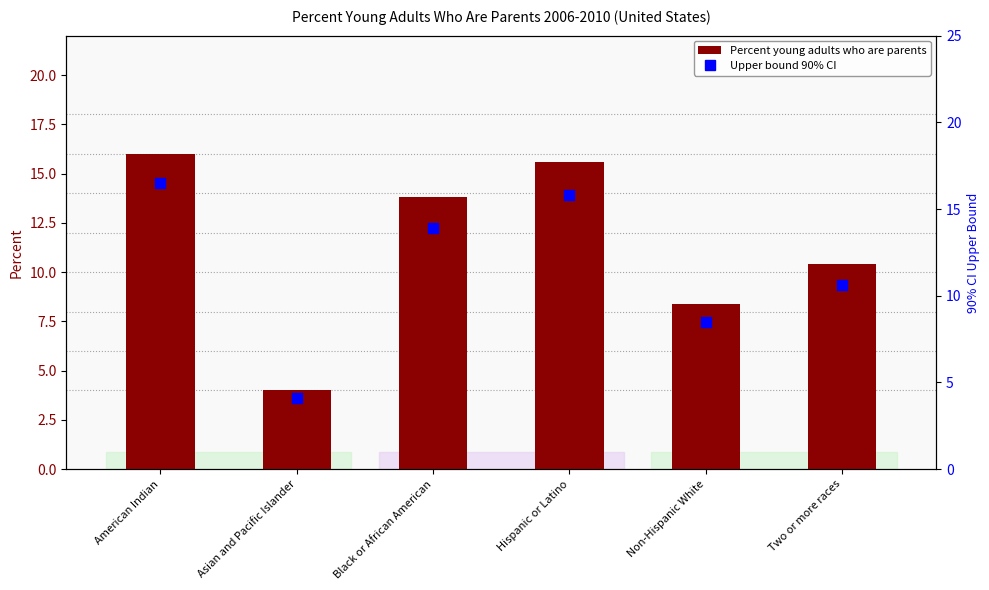

What is the total value across all series at Non-Hispanic White?

16.9